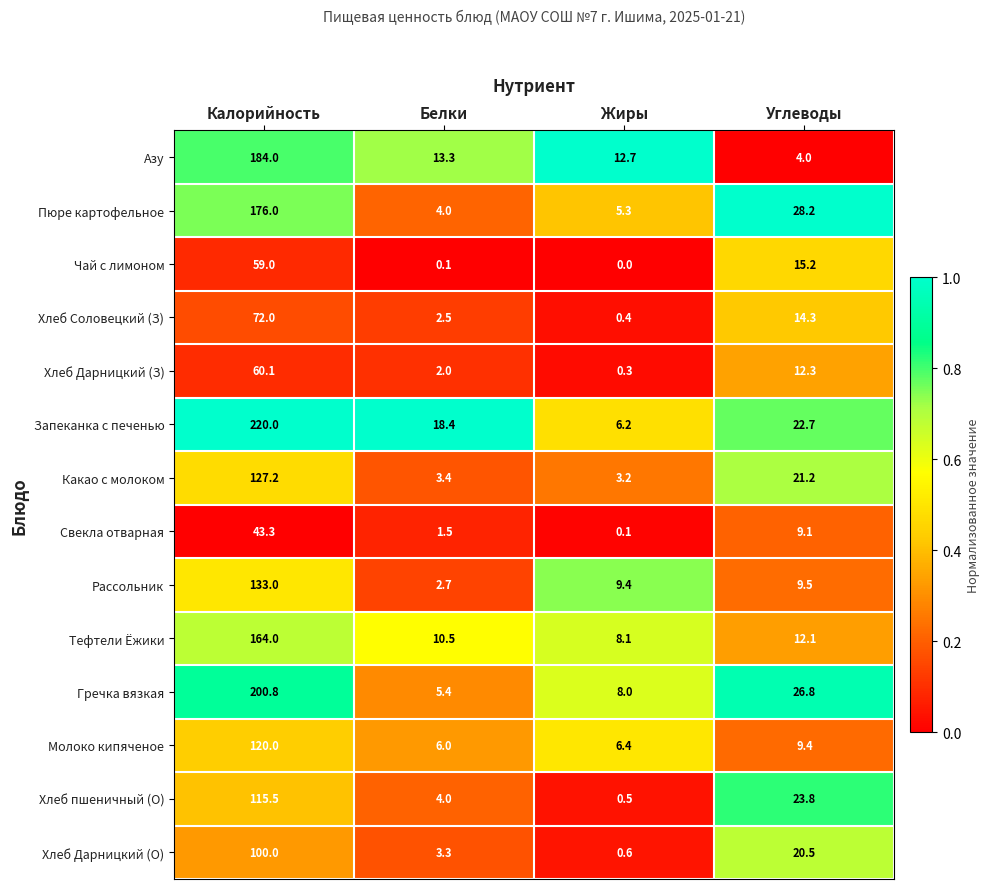

At which label does Хлеб Дарницкий (О) first exceed 20?

Калорийность